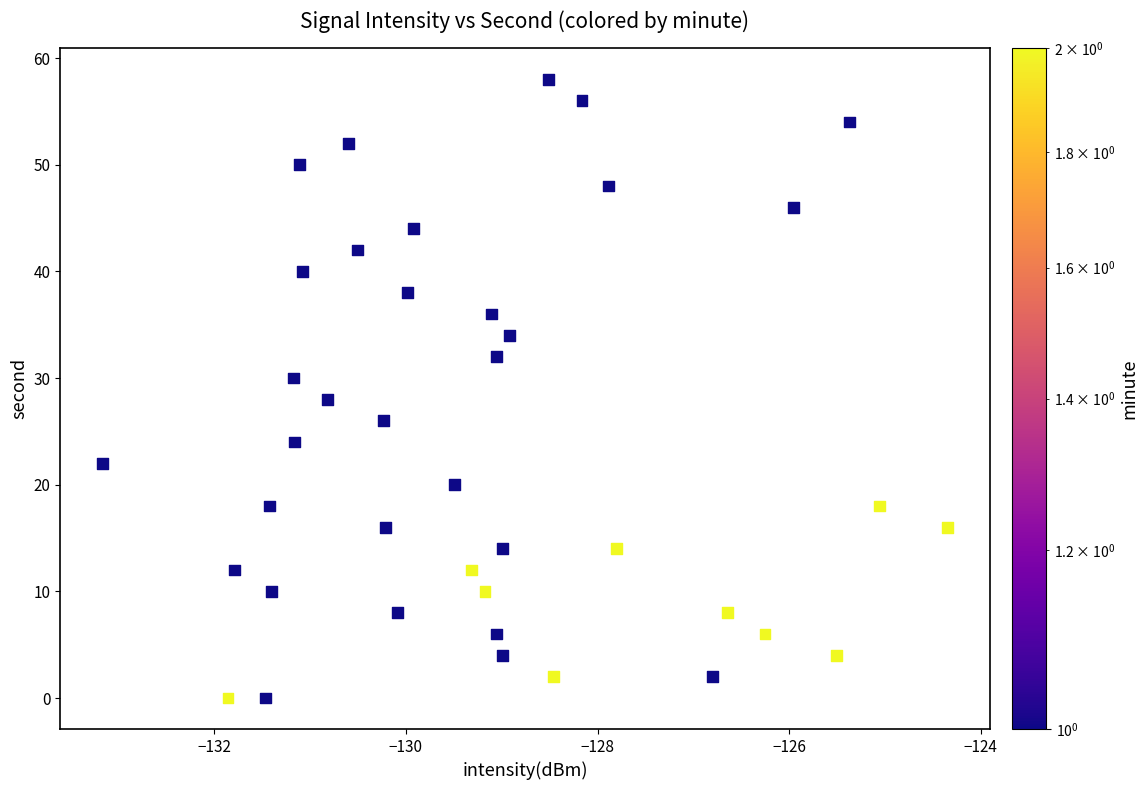

What is the range of Y values (max minus min)?

58